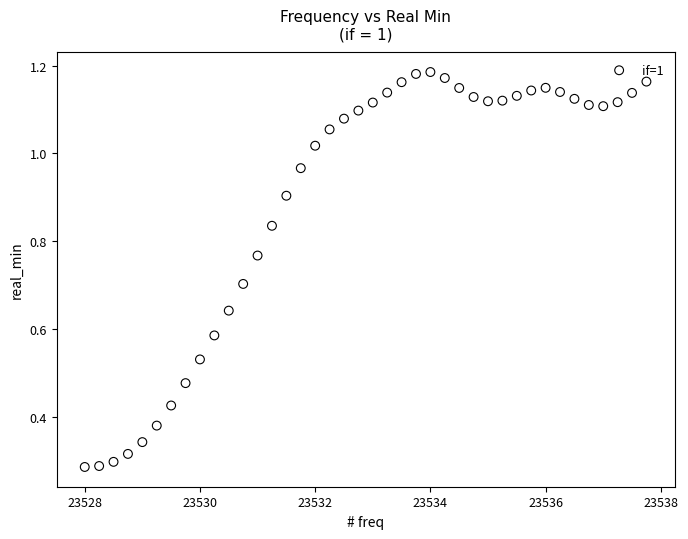

What is the range of Y values (max minus min)?

0.9